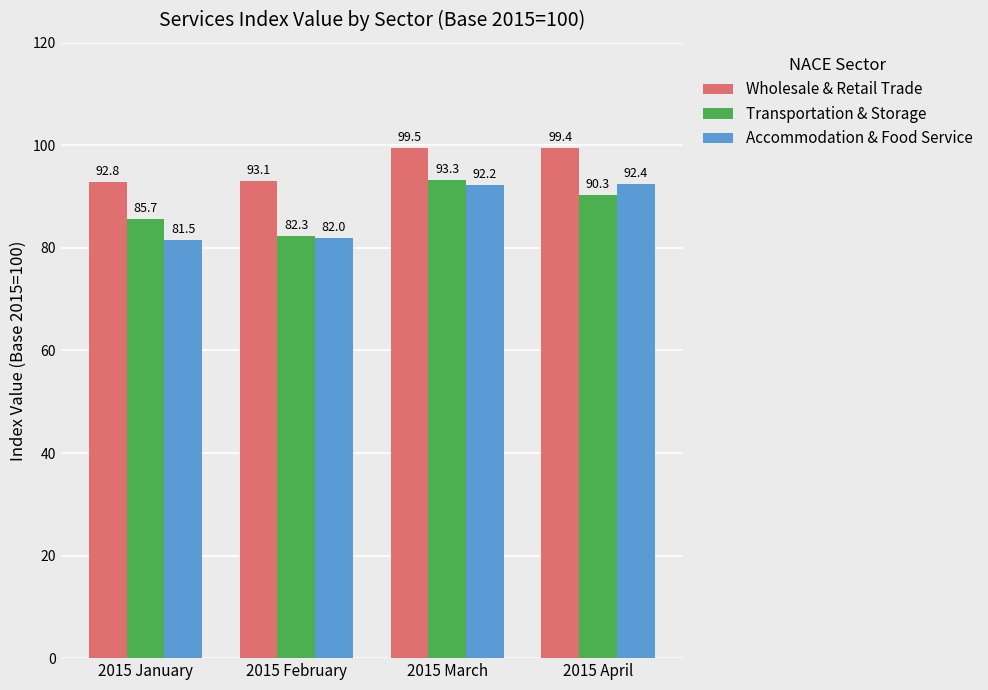

Rank the categories by Accommodation & Food Service value from highest to lowest.

2015 April, 2015 March, 2015 February, 2015 January